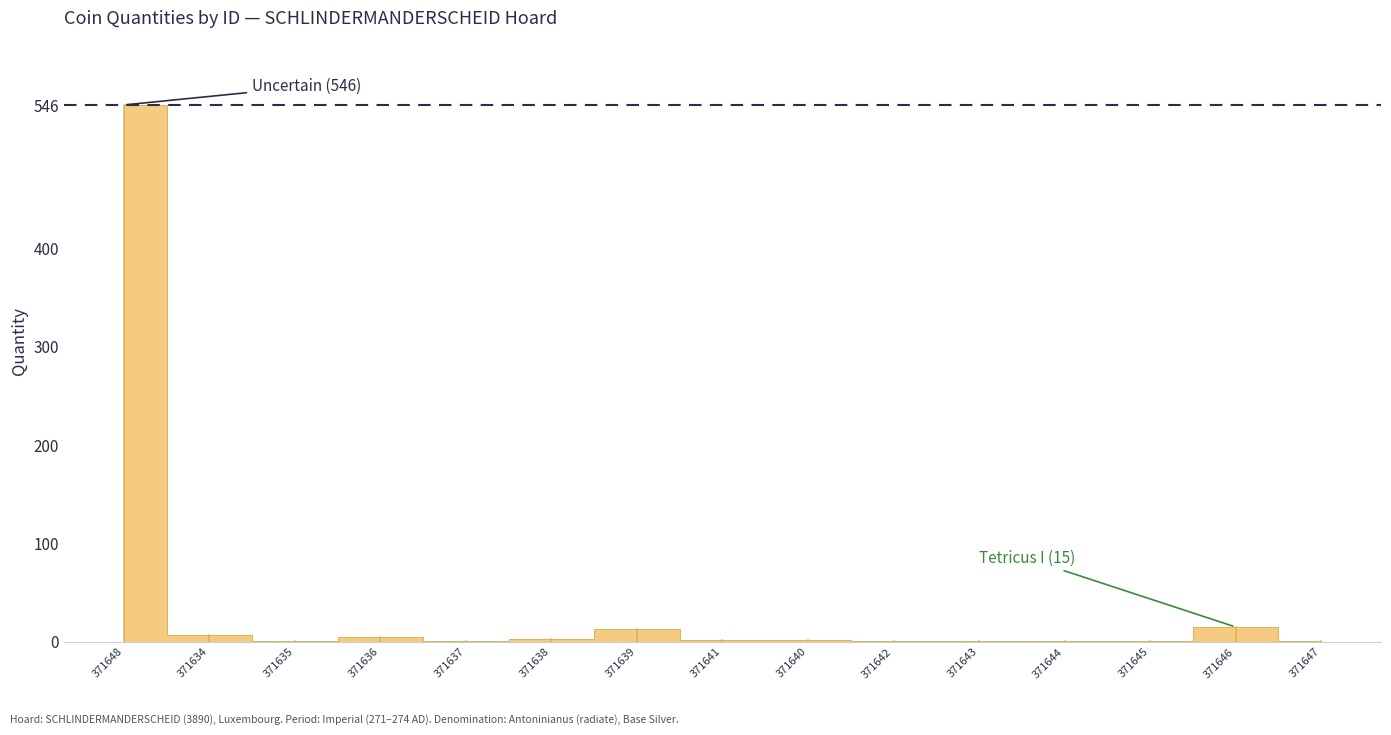

List the labels in order of value, smallest first.

371635, 371637, 371642, 371643, 371644, 371645, 371647, 371641, 371640, 371638, 371636, 371634, 371639, 371646, 371648